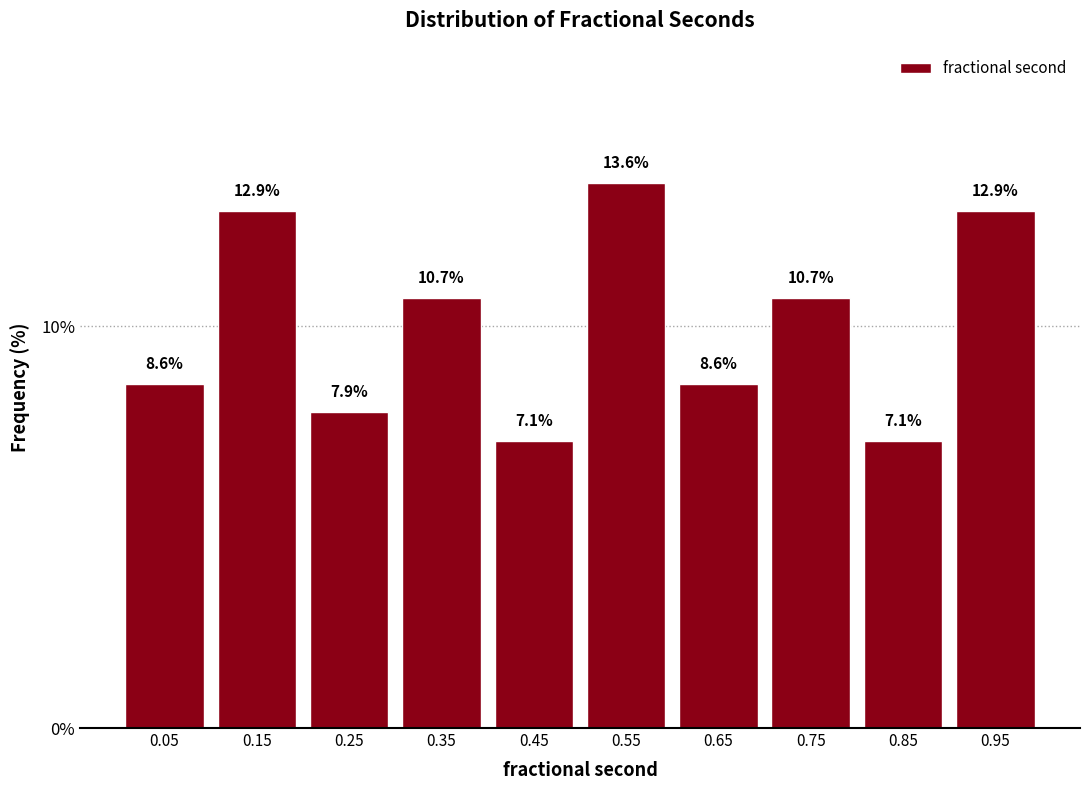

Reading left to right, transcribe this chart: for each bar, give the range it covers on the x-axis and its height.

0.0 to 0.1: 8.6
0.1 to 0.2: 12.9
0.2 to 0.3: 7.9
0.3 to 0.4: 10.7
0.4 to 0.5: 7.1
0.5 to 0.6: 13.6
0.6 to 0.7: 8.6
0.7 to 0.8: 10.7
0.8 to 0.9: 7.1
0.9 to 1.0: 12.9